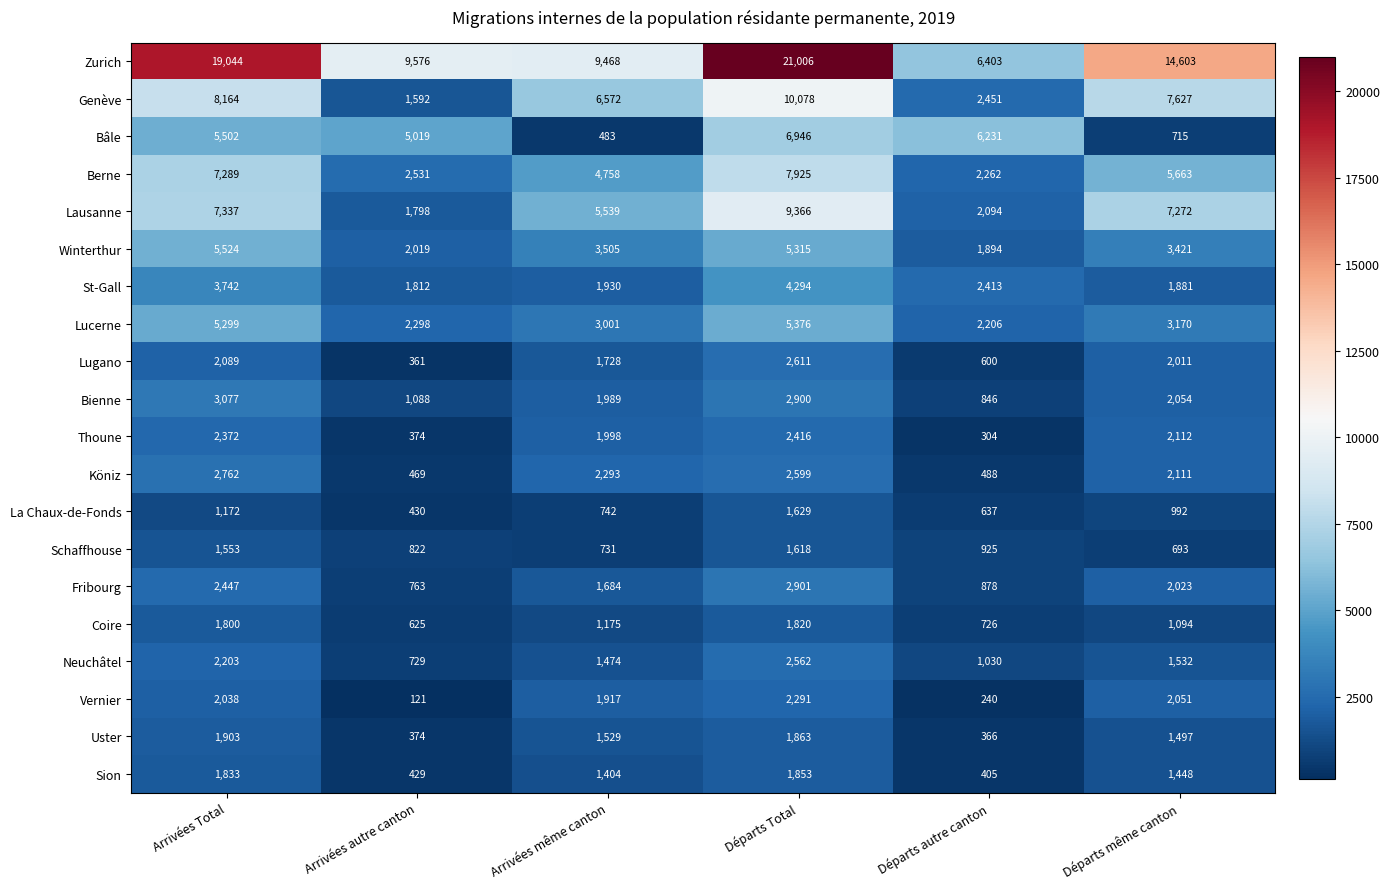

Rank the categories by Lugano value from lowest to highest.

Arrivées autre canton, Départs autre canton, Arrivées même canton, Départs même canton, Arrivées Total, Départs Total